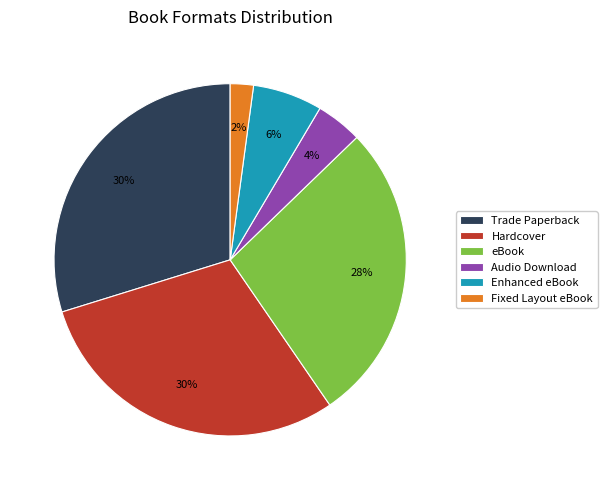

How many segments does this pie chart have?

6